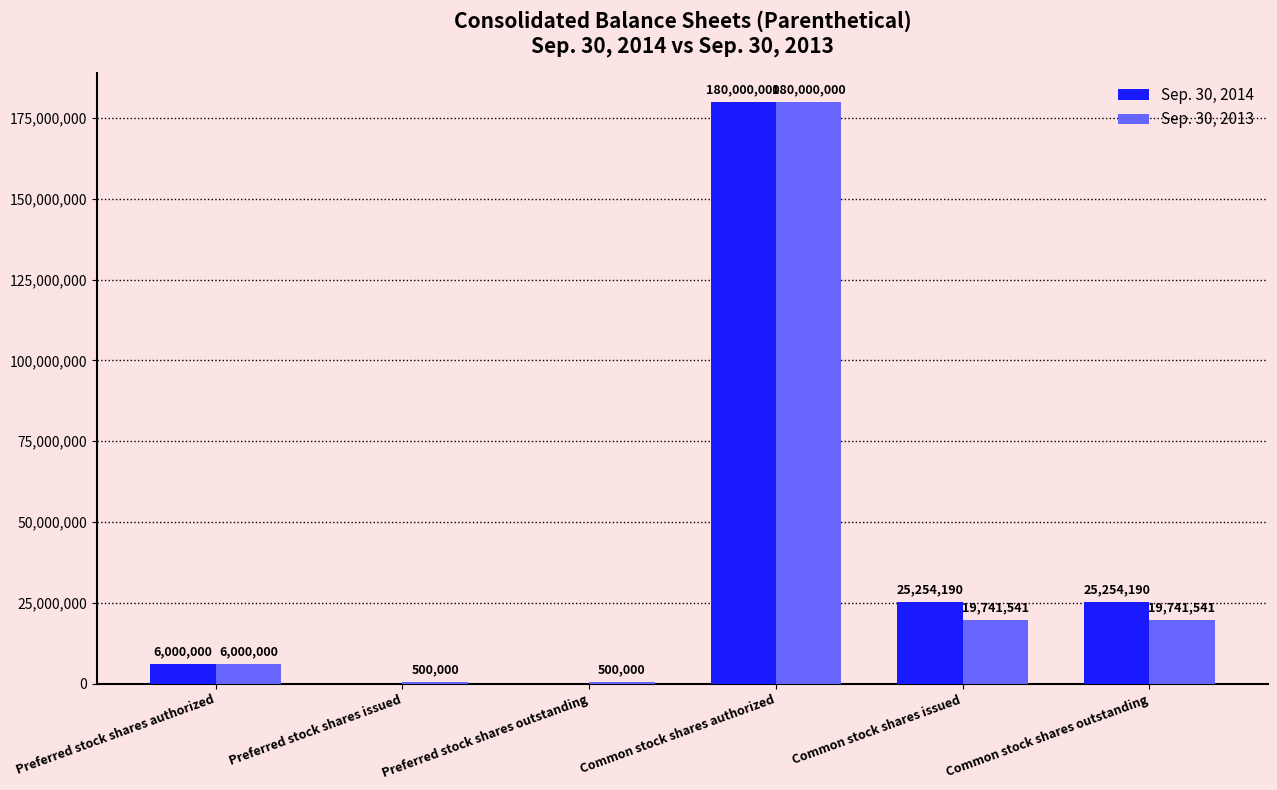

True or false: Sep. 30, 2014 has a value of 7197641 at Common stock shares issued.

False